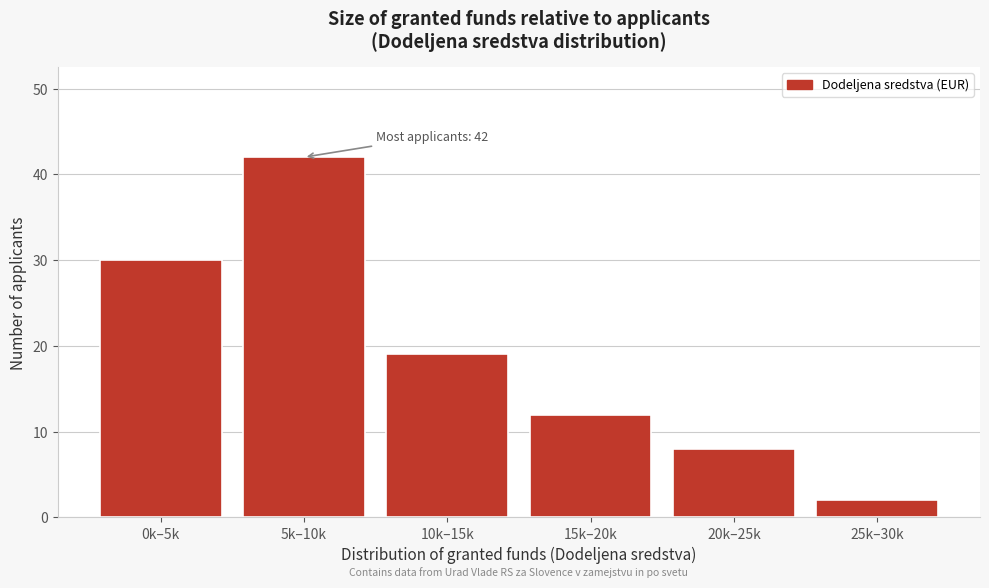

Reading left to right, list all the values displayed in this chart.

30	42	19	12	8	2